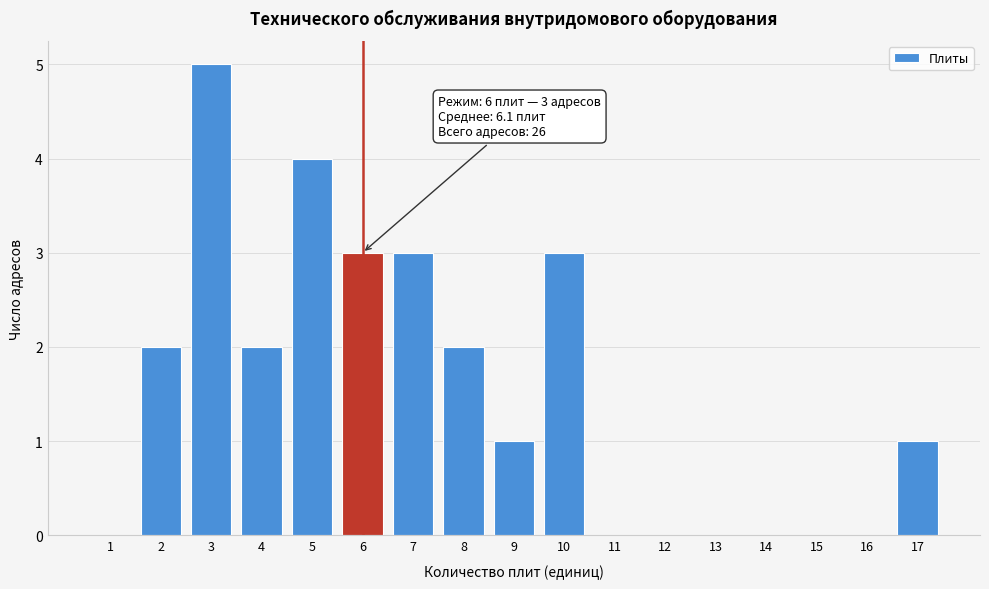

Reading left to right, list all the values displayed in this chart.

1=0	2=2	3=5	4=2	5=4	6=3	7=3	8=2	9=1	10=3	11=0	12=0	13=0	14=0	15=0	16=0	17=1